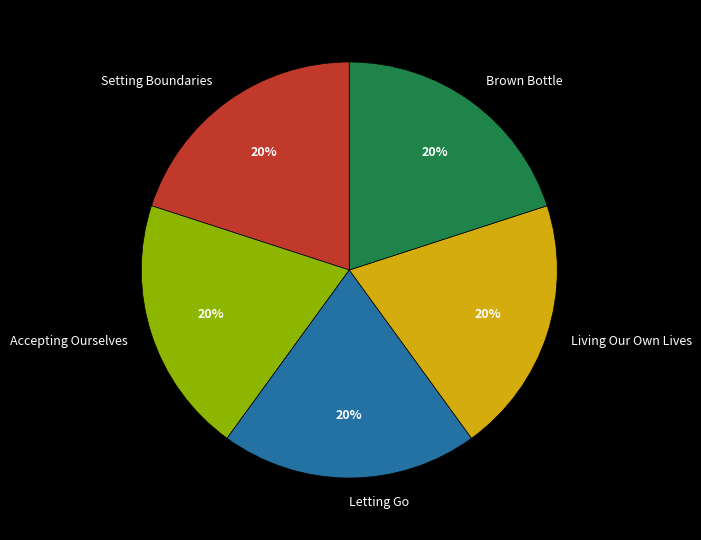

How many slices are in this pie chart?

5